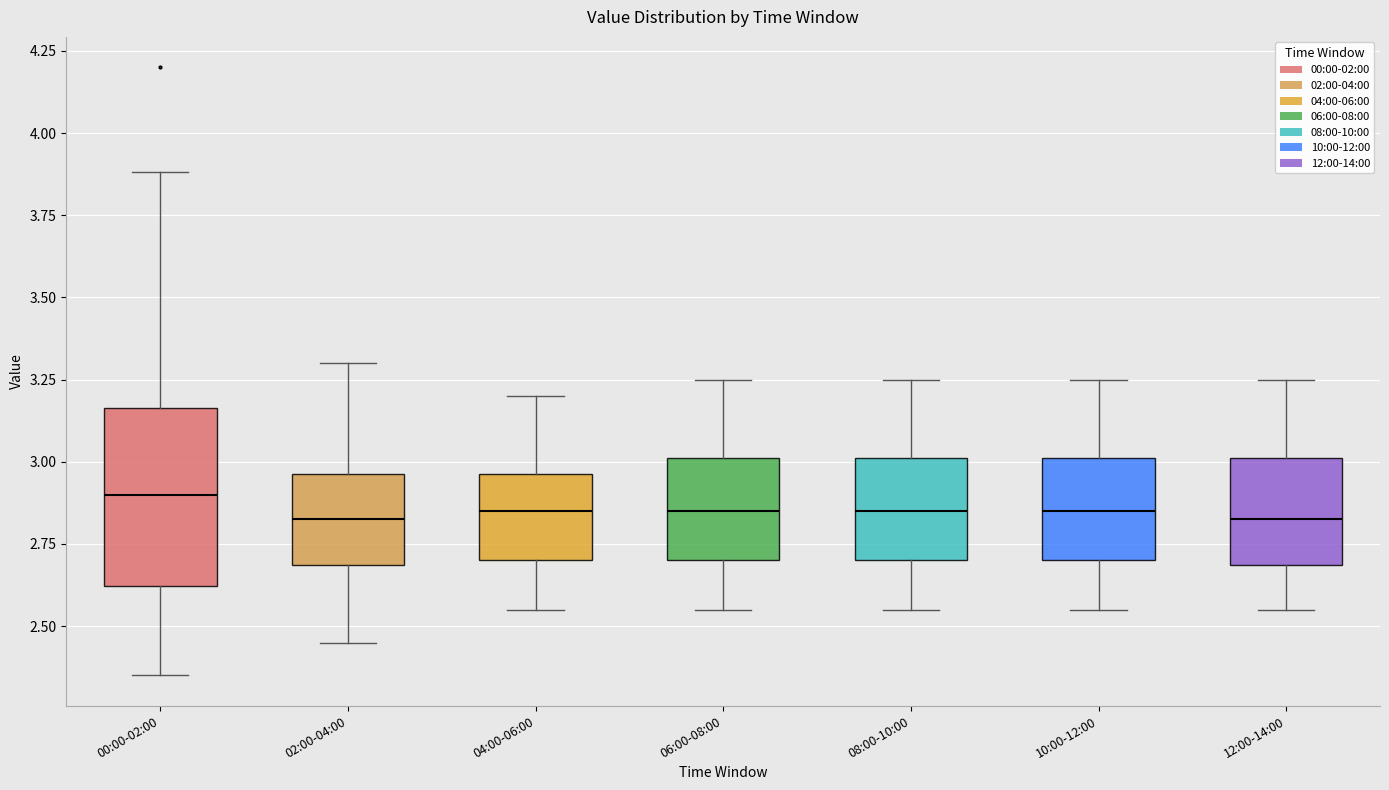

Which box is the tallest, from its lower edge to its upper edge?

00:00-02:00